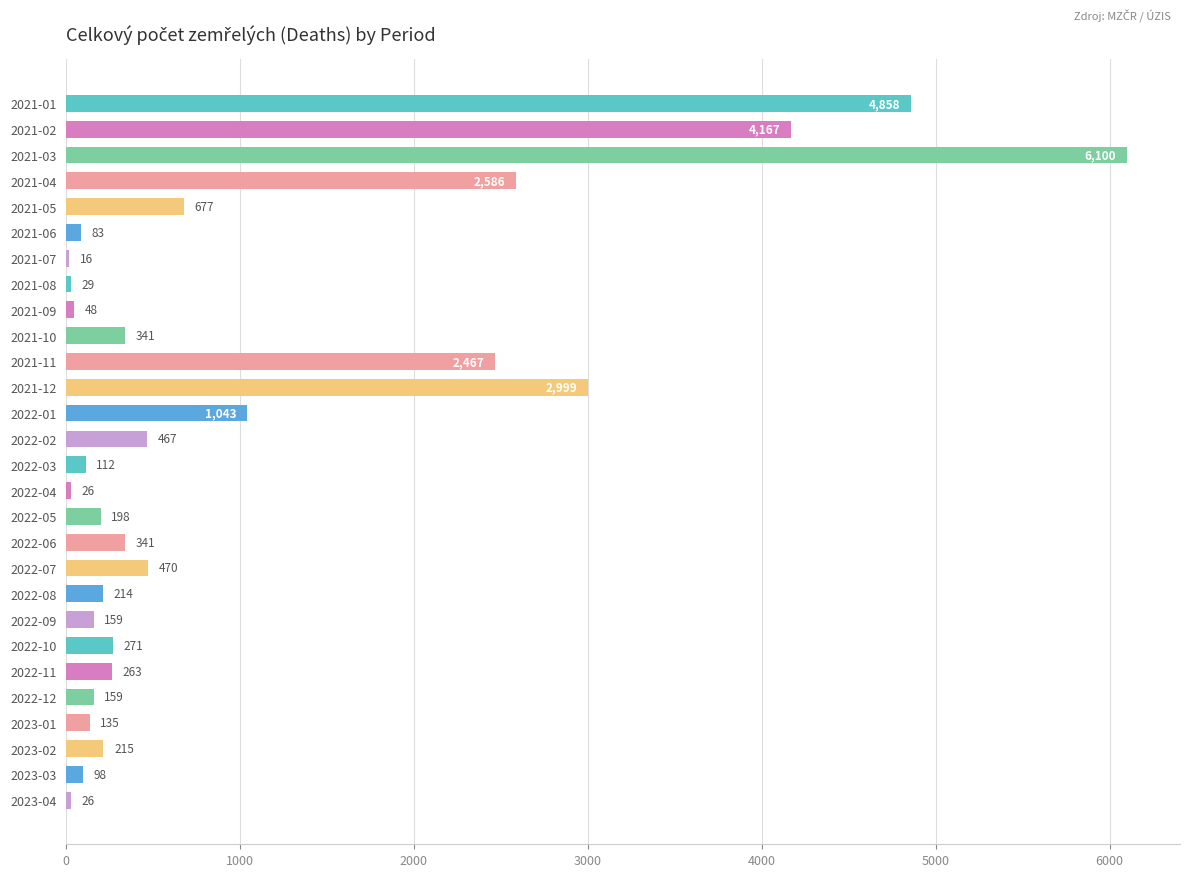

Which label corresponds to the largest value in the chart?

2021-03